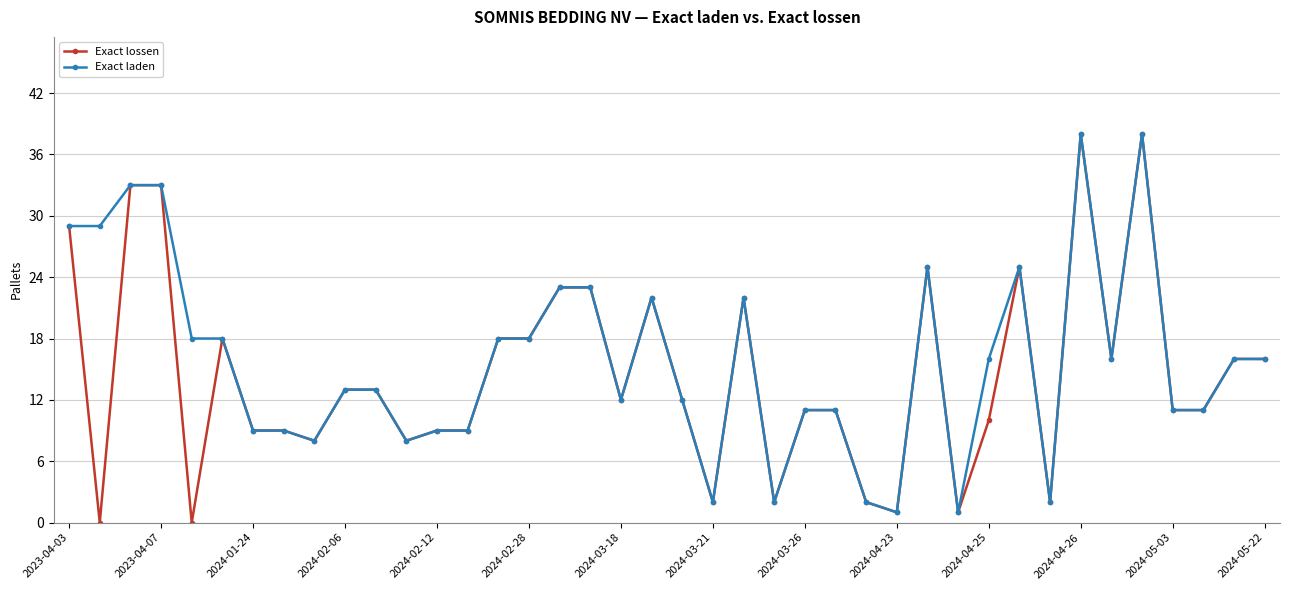

Reading right to left, transcribe all the data shown in this chart.

Exact lossen: 16	16	11	11	38	16	38	2	25	10	1	25	1	2	11	11	2	22	2	12	22	12	23	23	18	18	9	9	8	13	13	8	9	9	18	0	33	33	0	29
Exact laden: 16	16	11	11	38	16	38	2	25	16	1	25	1	2	11	11	2	22	2	12	22	12	23	23	18	18	9	9	8	13	13	8	9	9	18	18	33	33	29	29